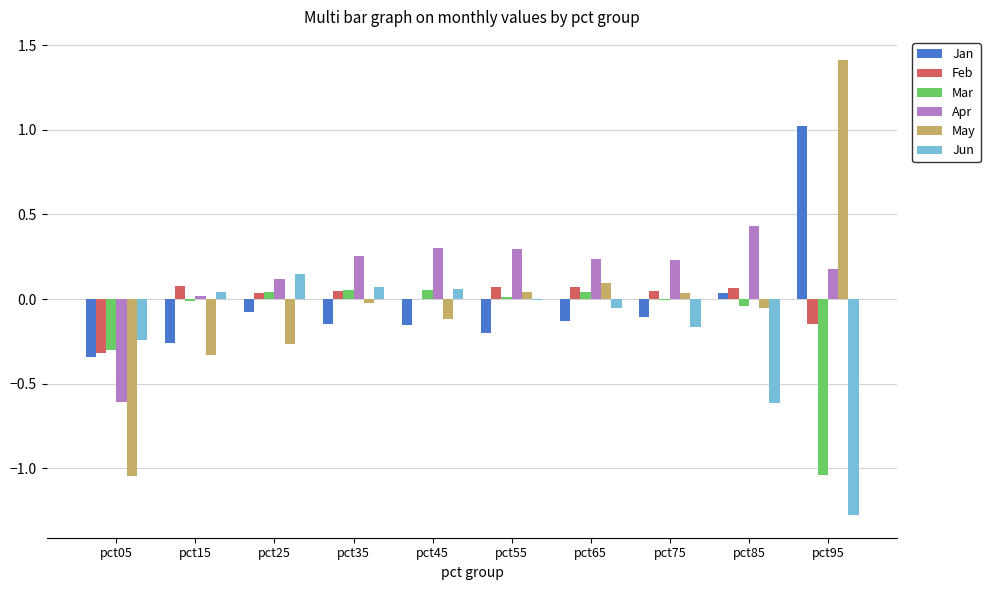

Which category has the highest value in the Jun series?

pct25